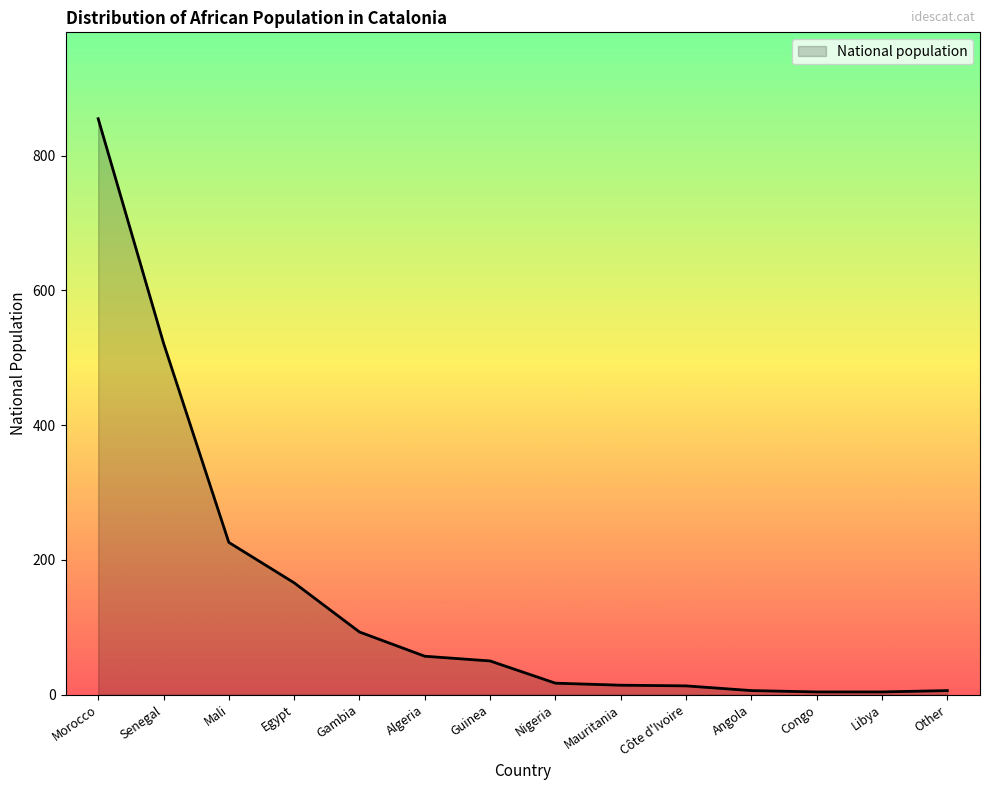

The chart shows a value of 13 at Côte d'Ivoire. True or false?

True